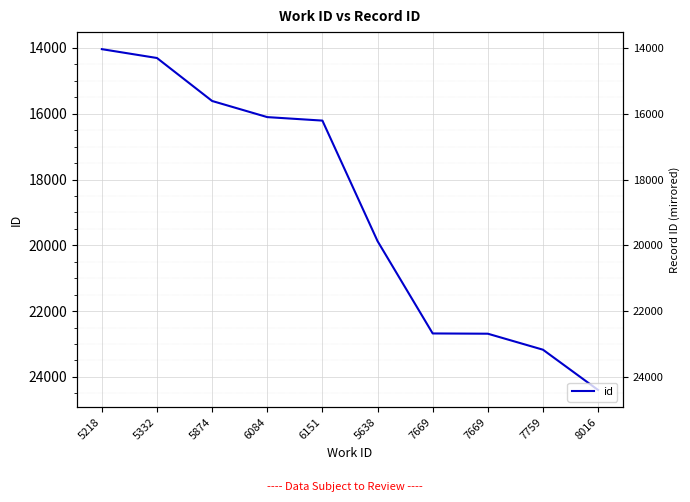

Reading left to right, what are all the values shown in this chart?

14039	14308	15614	16104	16210	19872	22678	22686	23172	24397